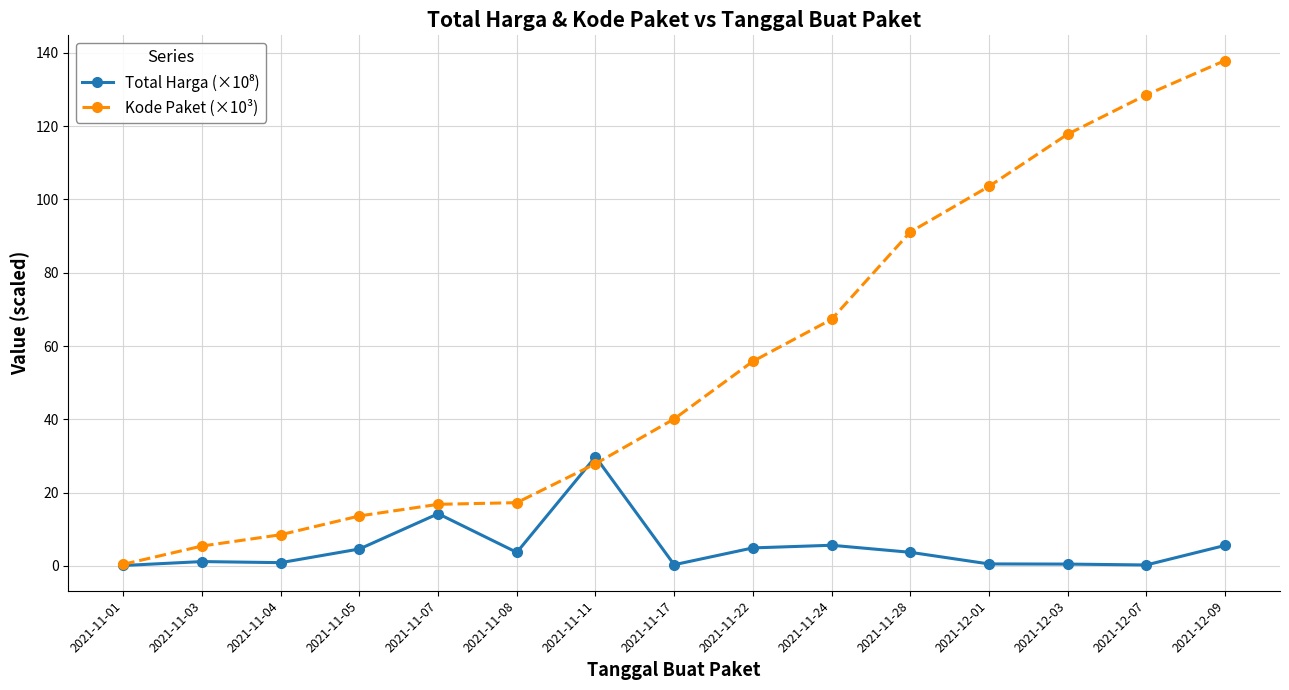

At how many categories does at least one series exceed 76?

5